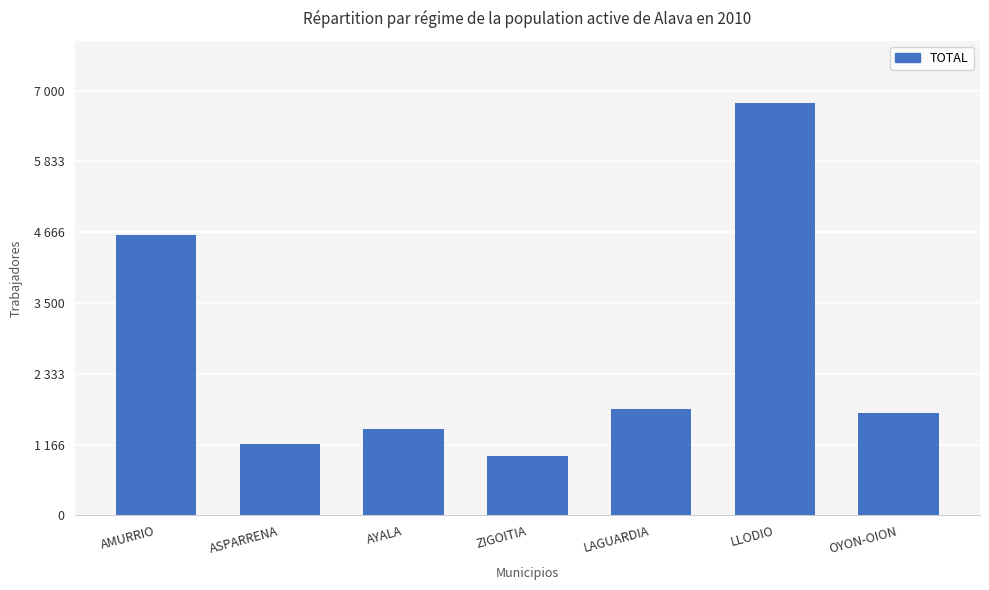

Are the bars horizontal?

No